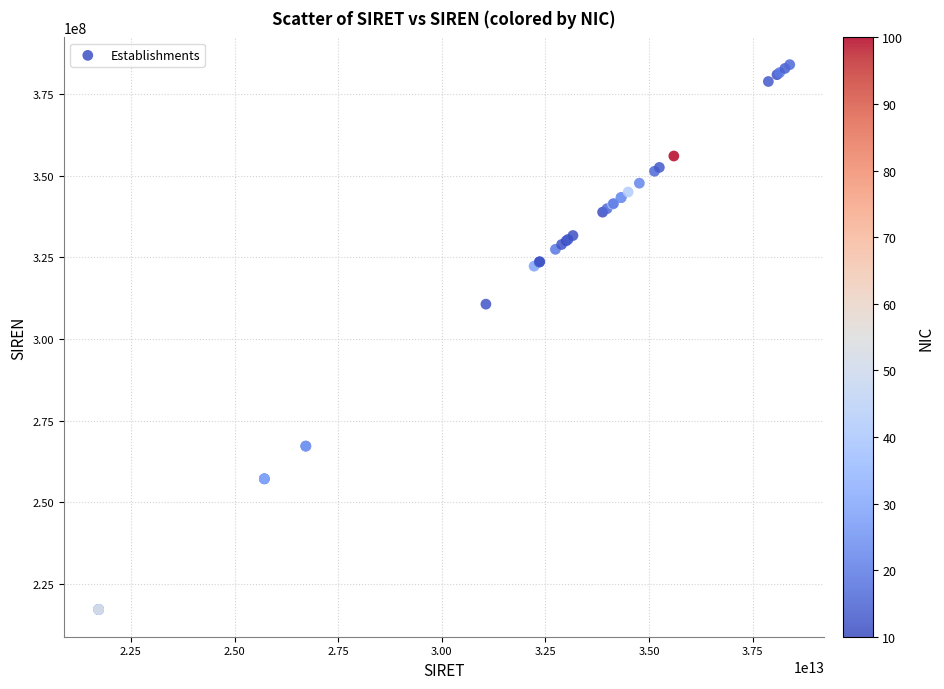

What Y value in the scatter plot is closest to 300583123?

310655782